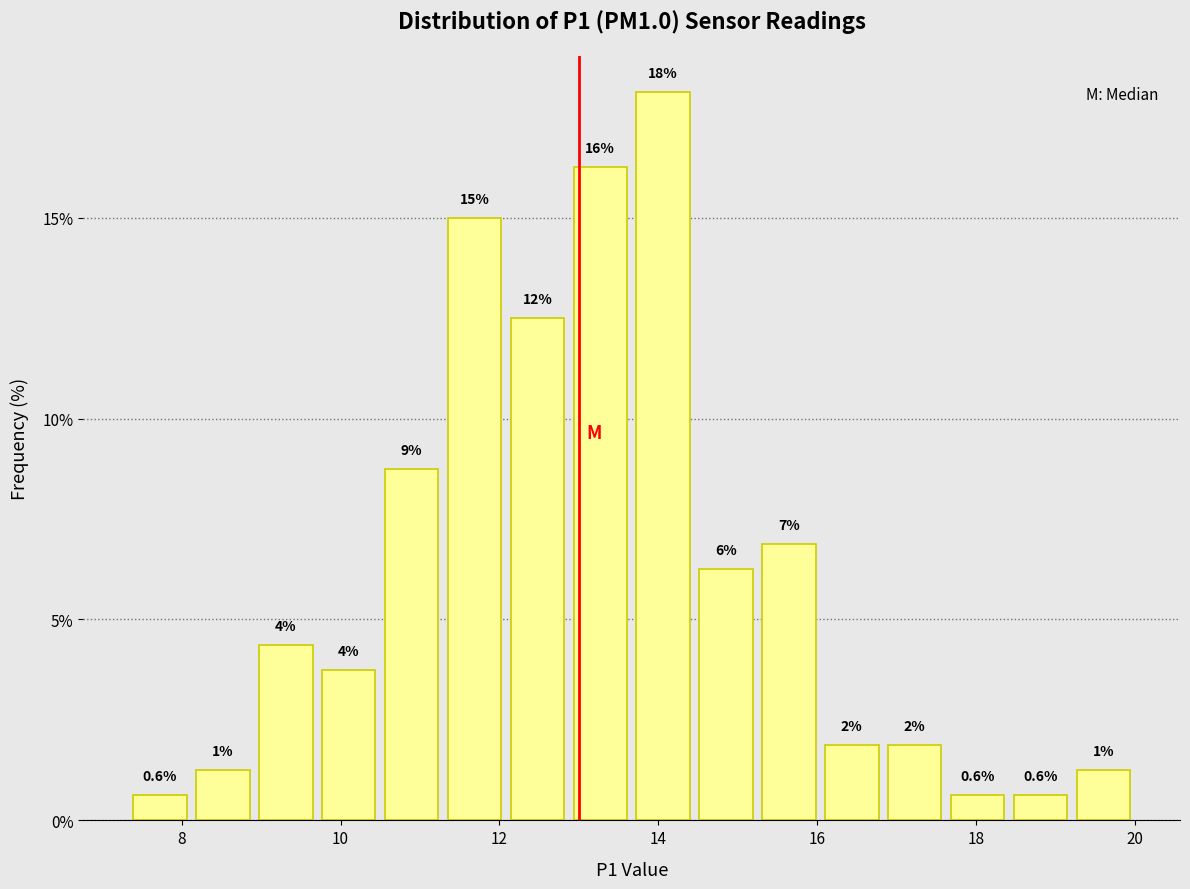

Read against the x-axis, roughly where is the centre of the tallest bar?

14.0